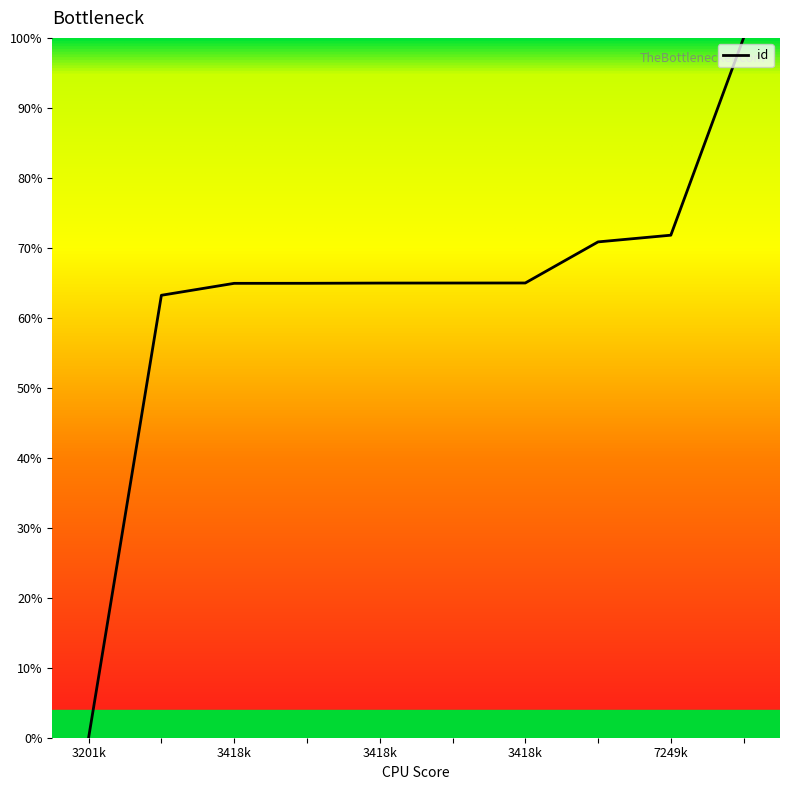

What is the difference between the maximum and minimum values?

100.0